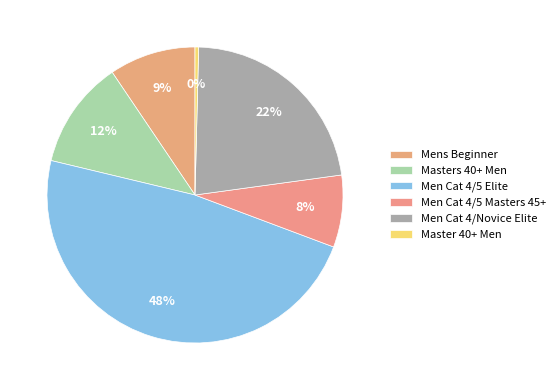

What is the ratio of the value at Mens Beginner to the value at Men Cat 4/5 Masters 45+?

1.2